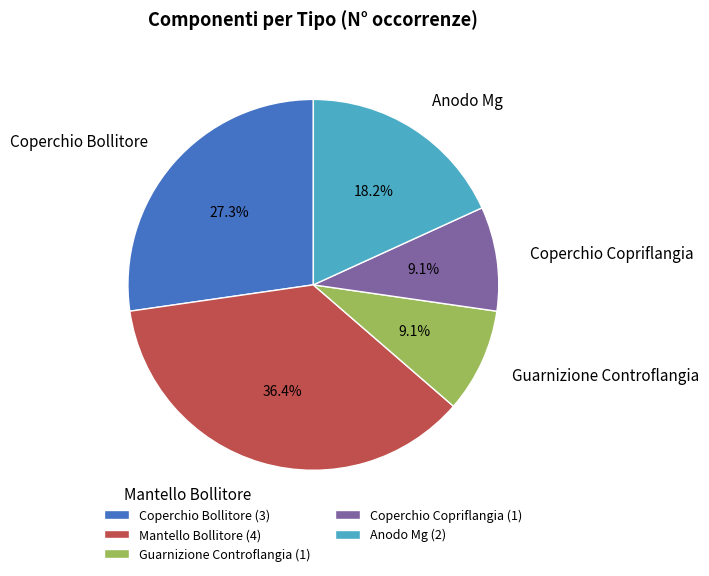

The Coperchio Bollitore slice represents 27% of the pie. True or false?

True